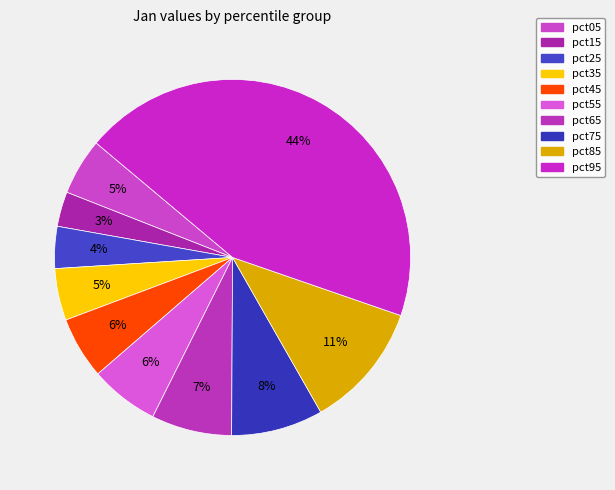

Count the number of slices in the pie.

10